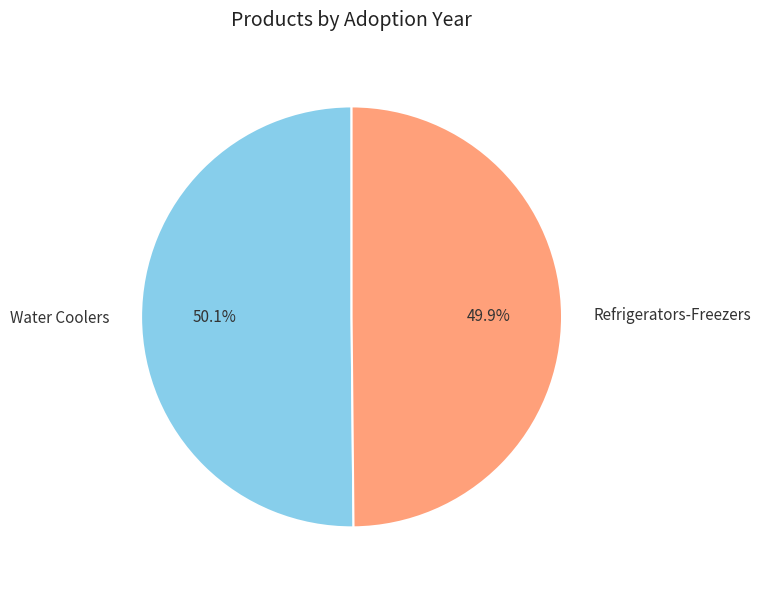

Is there any slice that represents more than half of the pie?

Yes